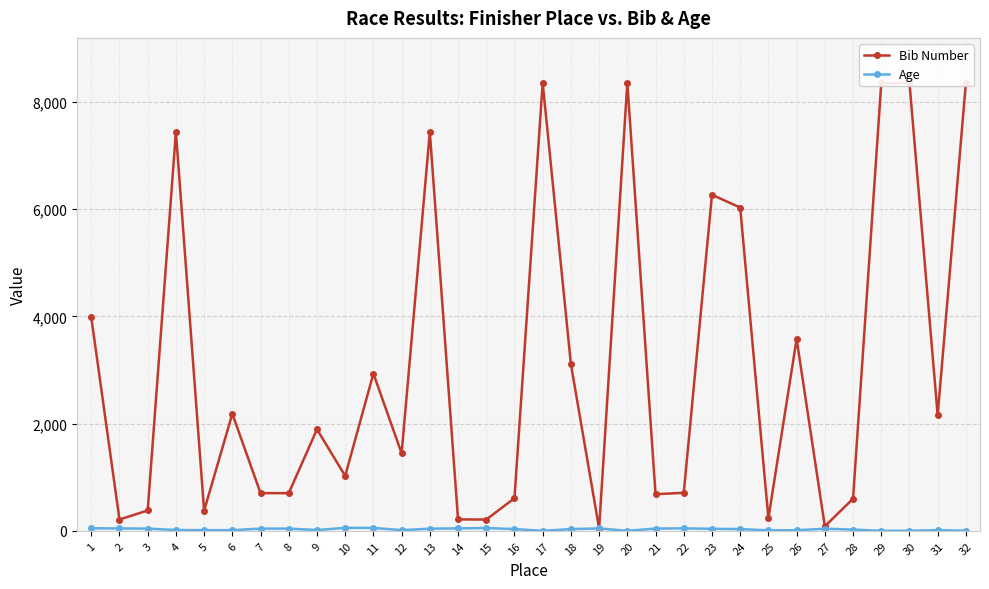

How many lines are shown in the chart?

2